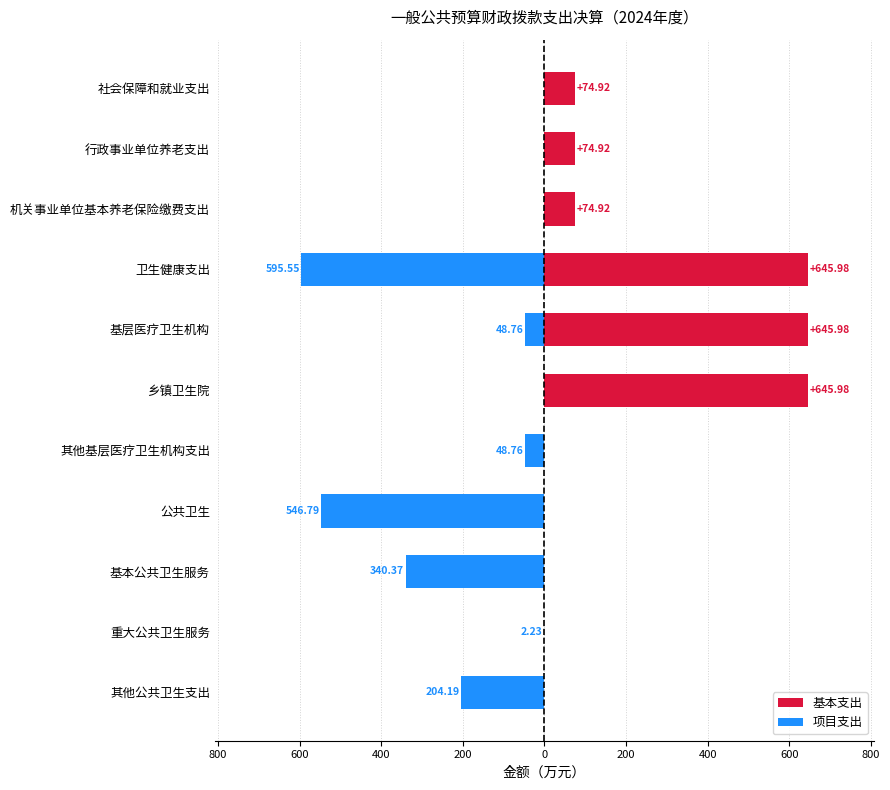

What is the difference between the highest and lowest values at 400?

1241.5